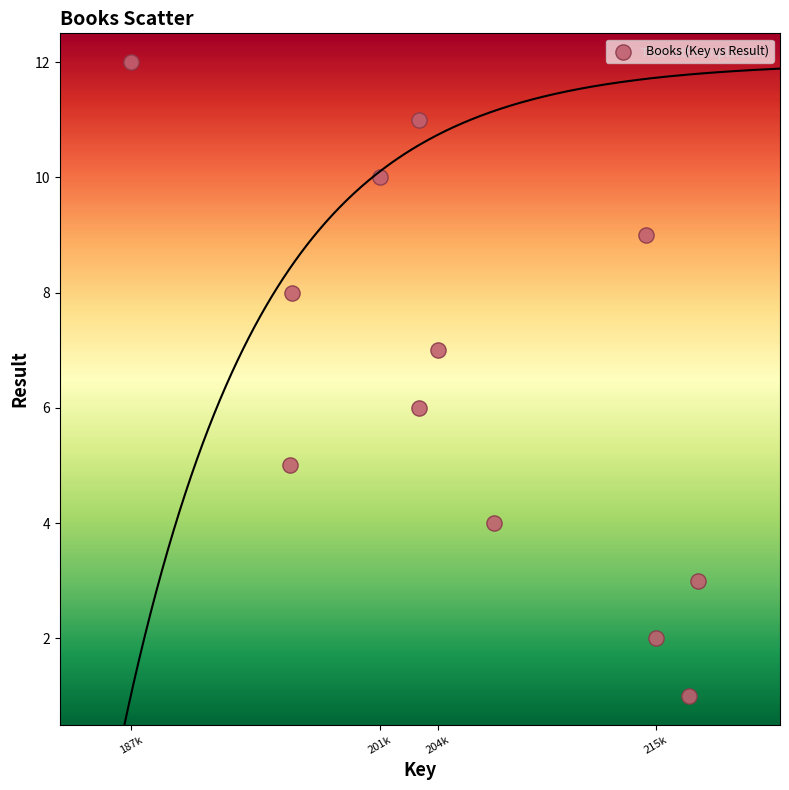

What is the average X value?

204973737